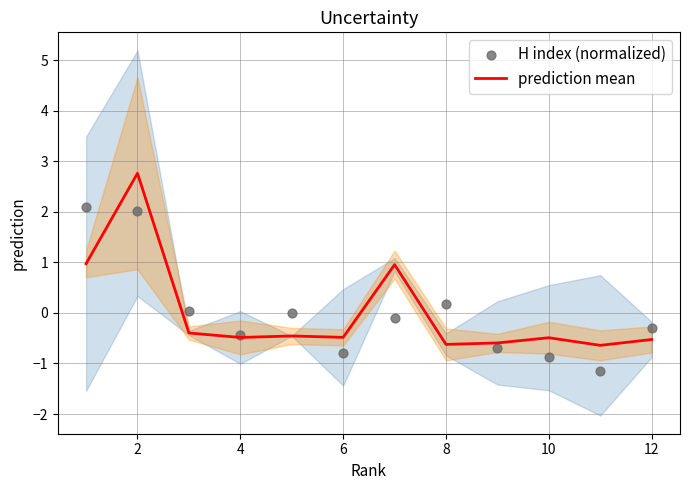

At how many categories does at least one series exceed 2?

2